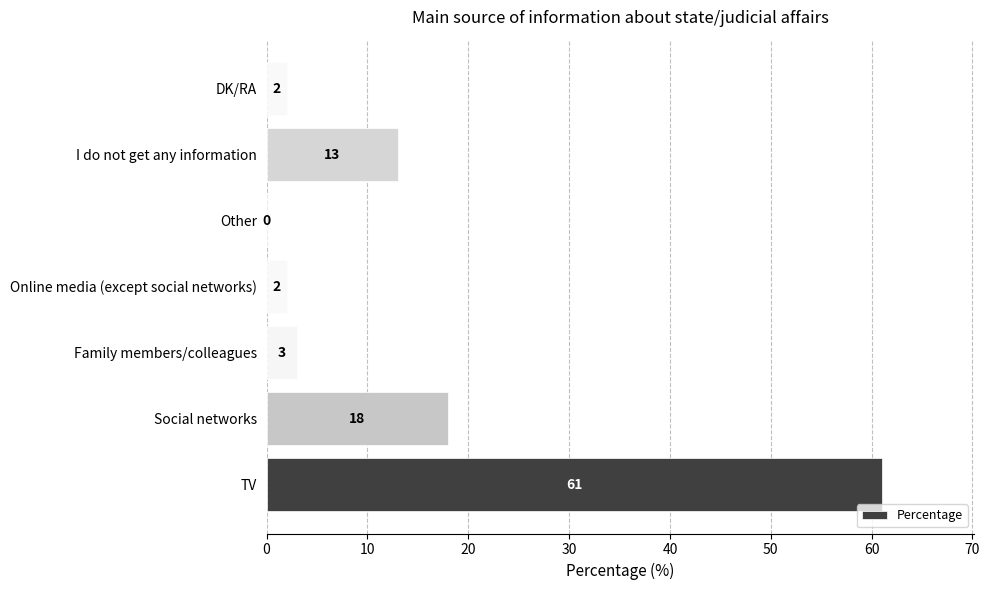

Between DK/RA and Social networks, which is larger?

Social networks